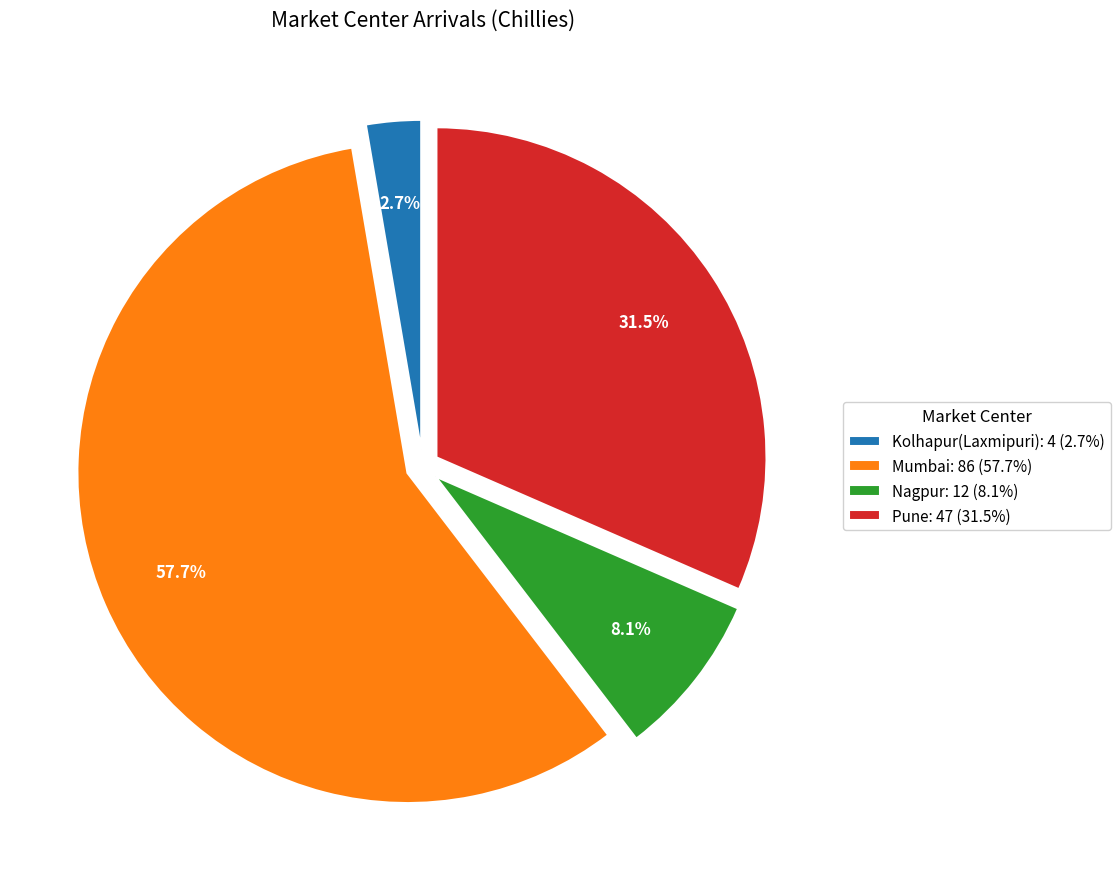

What is the majority slice?

Mumbai